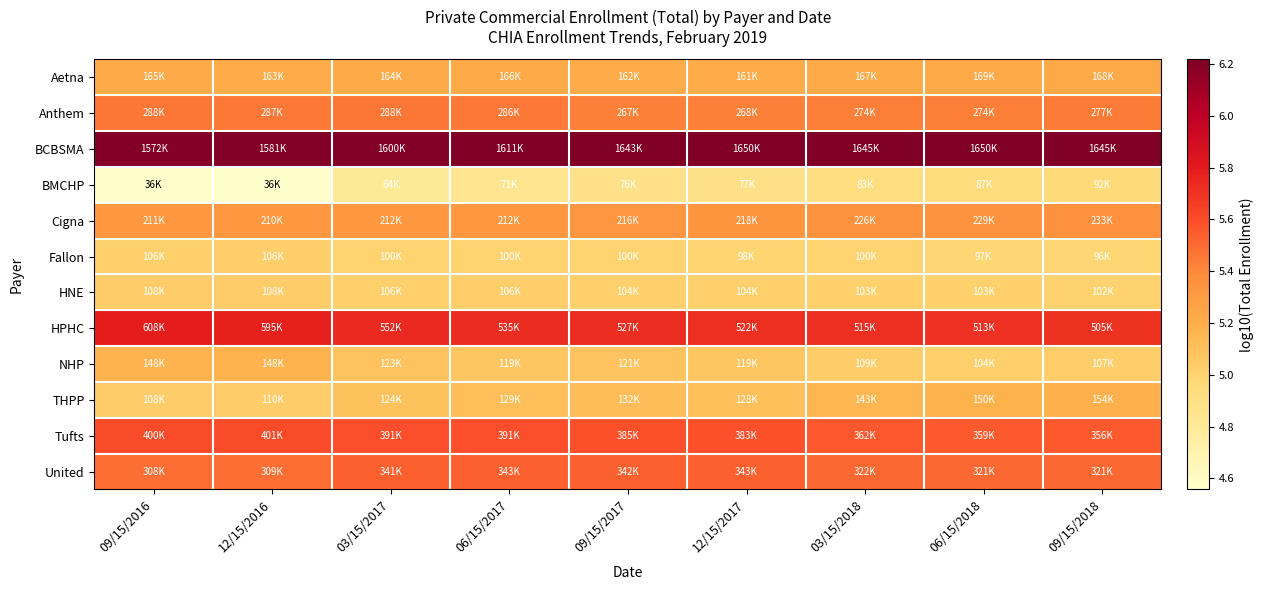

Rank the series by their maximum value, from lowest to highest.

BMCHP, Fallon, HNE, NHP, THPP, Aetna, Cigna, Anthem, United, Tufts, HPHC, BCBSMA